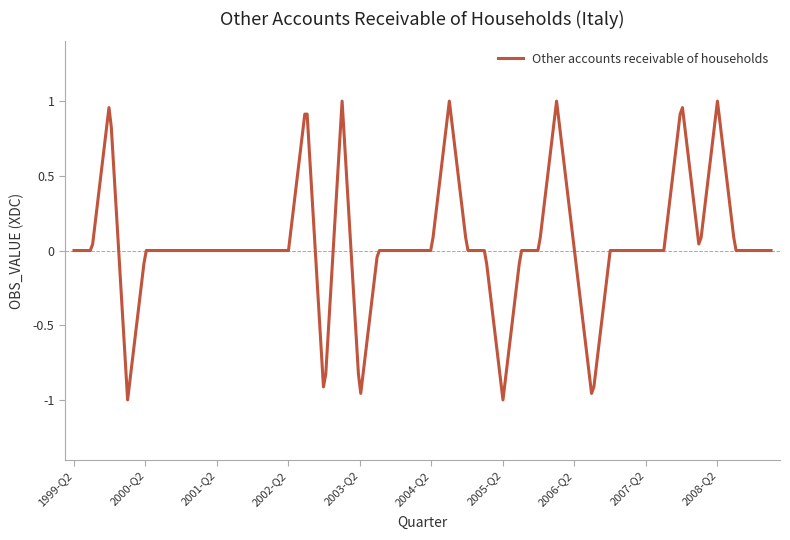

Is this an area chart (filled region under the line)?

No